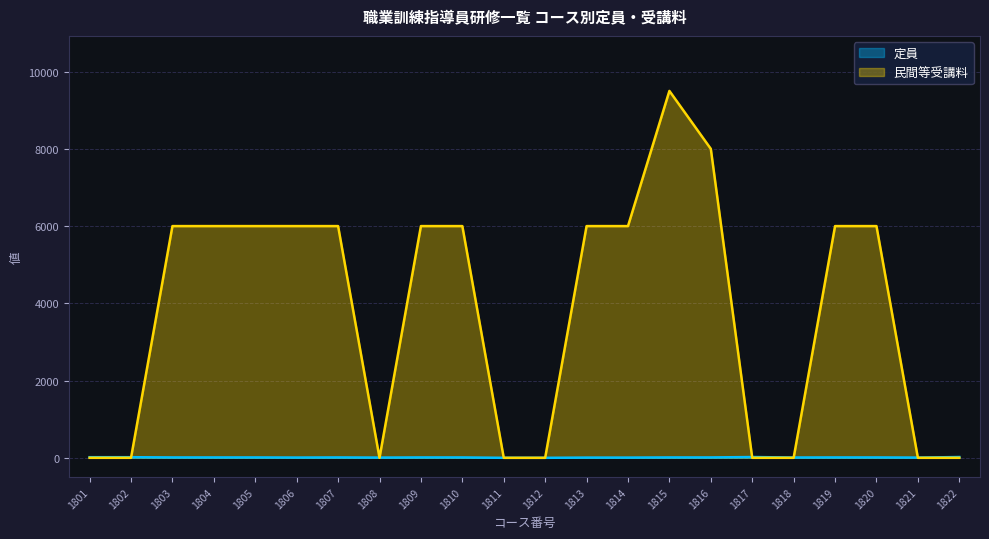

What is the value of the 定員 point at the 5th from the left?

10